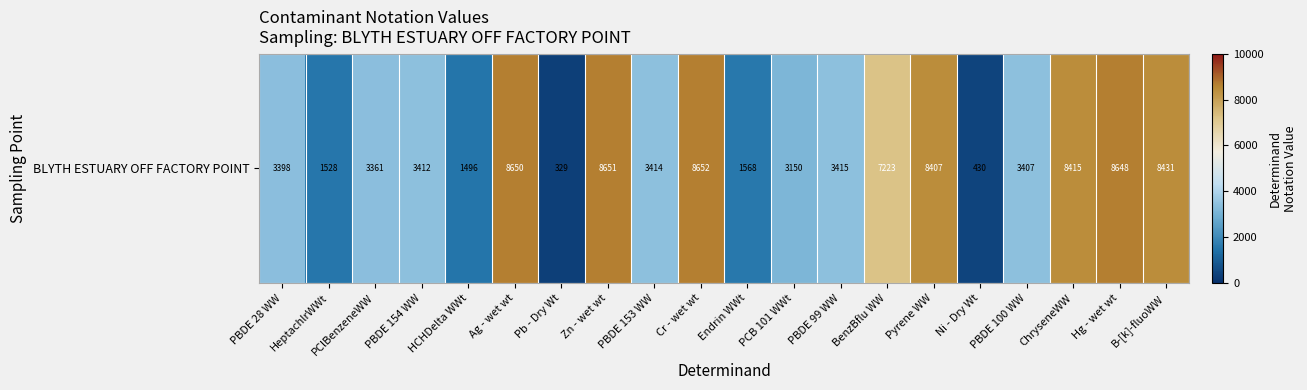

Where is the data nearest to the value 4490?

PBDE 99 WW